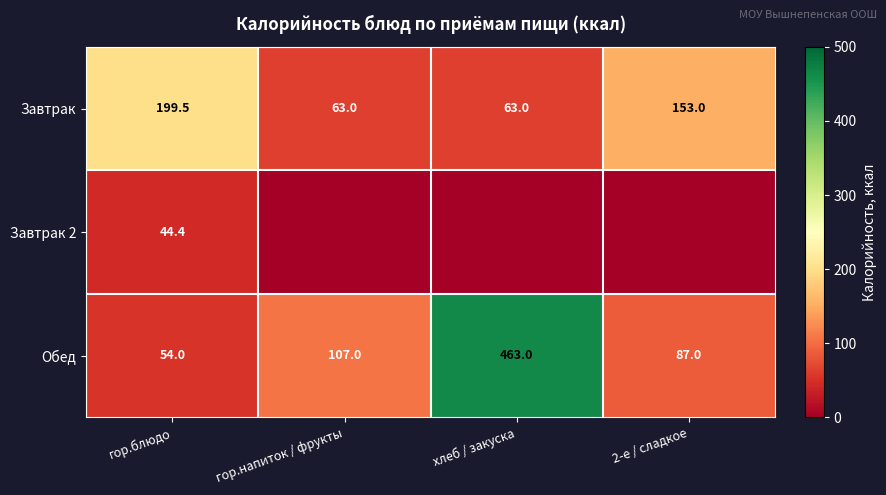

What is the difference between the maximum and minimum values in the Обед series?

409.0